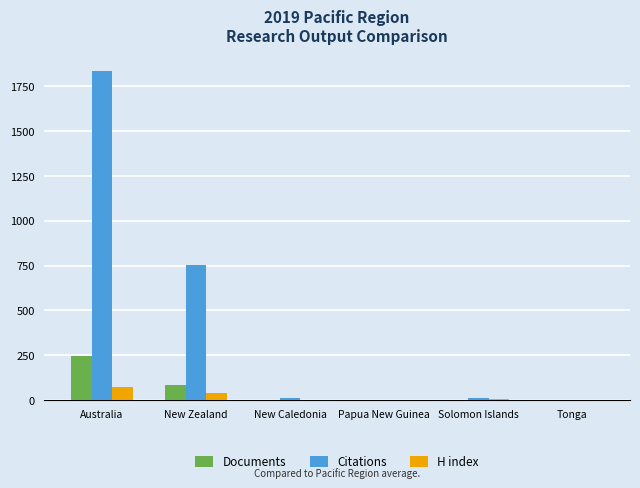

What is the sum of the Citations values at Solomon Islands and Papua New Guinea?

10